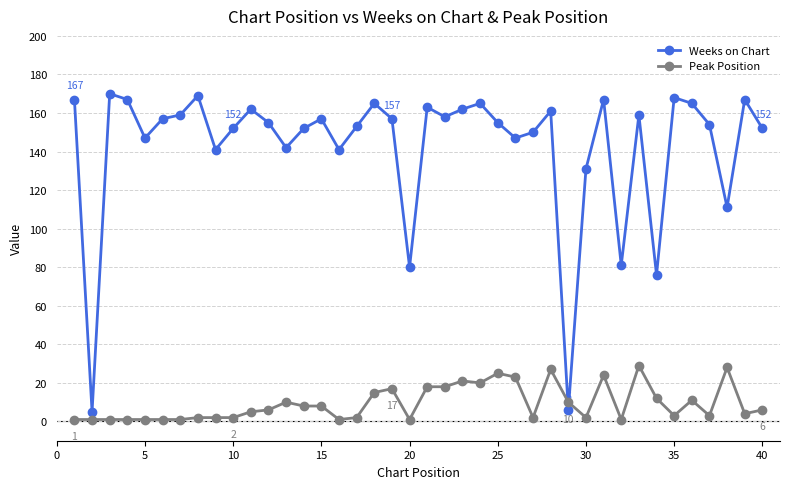

Reading right to left, extract all data points from this chart.

Weeks on Chart: 152	167	111	154	165	168	76	159	81	167	131	6	161	150	147	155	165	162	158	163	80	157	165	153	141	157	152	142	155	162	152	141	169	159	157	147	167	170	5	167
Peak Position: 6	4	28	3	11	3	12	29	1	24	2	10	27	2	23	25	20	21	18	18	1	17	15	2	1	8	8	10	6	5	2	2	2	1	1	1	1	1	1	1